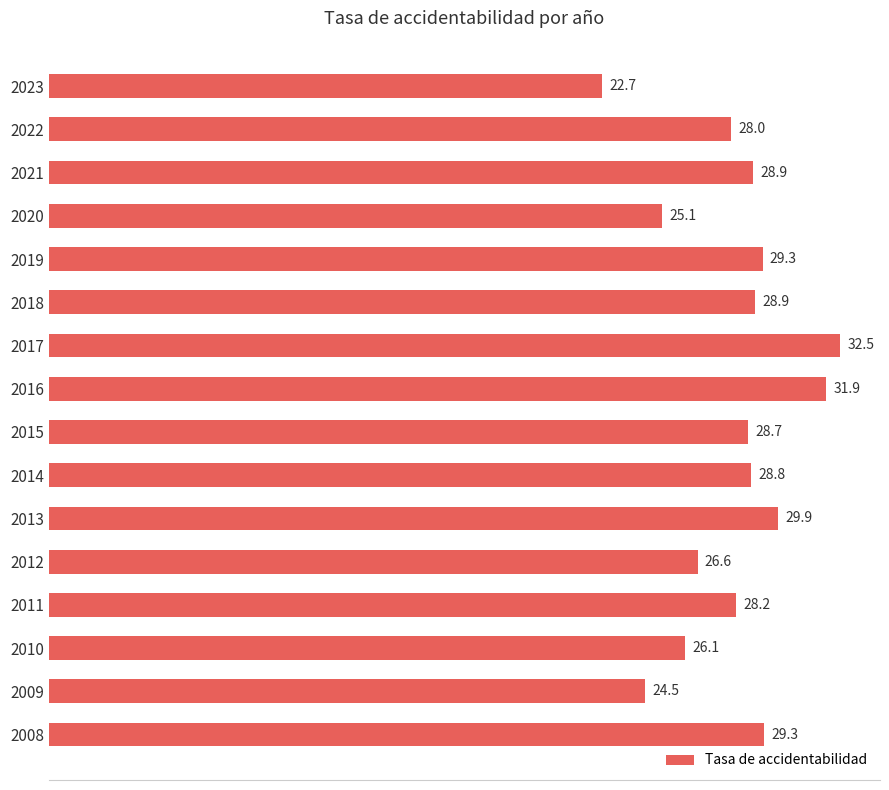

Is it true that the value at 2023 is 37.9?

False